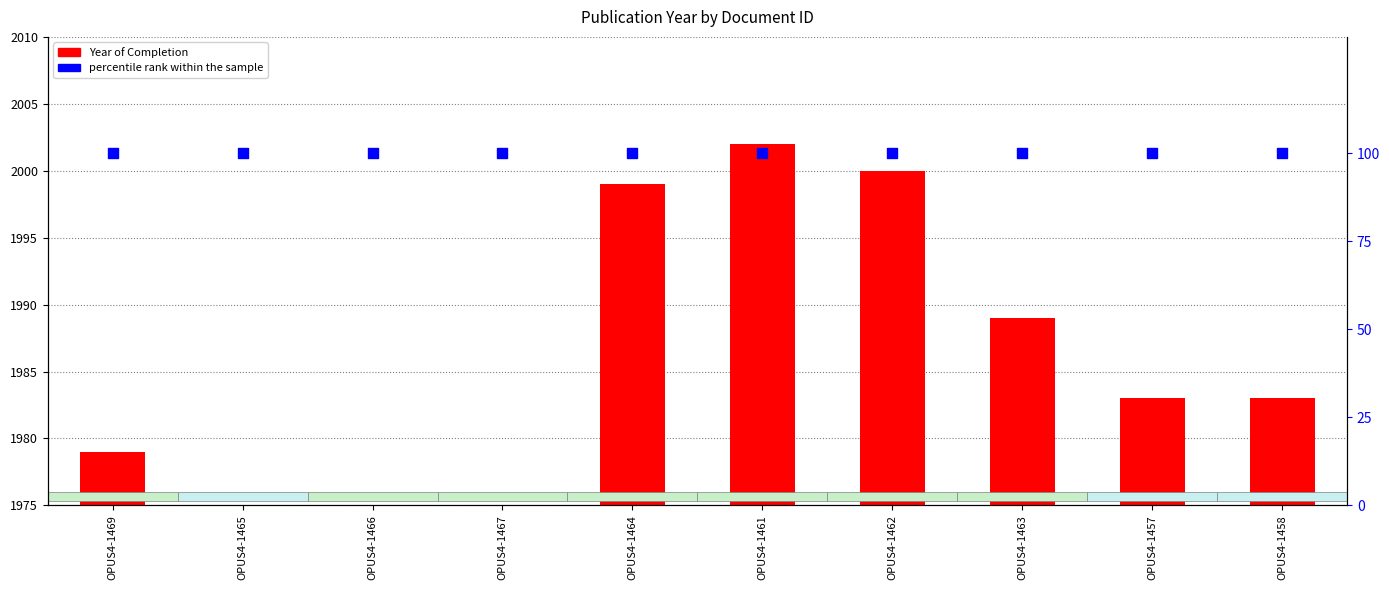

Is the value of Year of Completion at OPUS4-1463 greater than the value of percentile rank within the sample at OPUS4-1467?

Yes